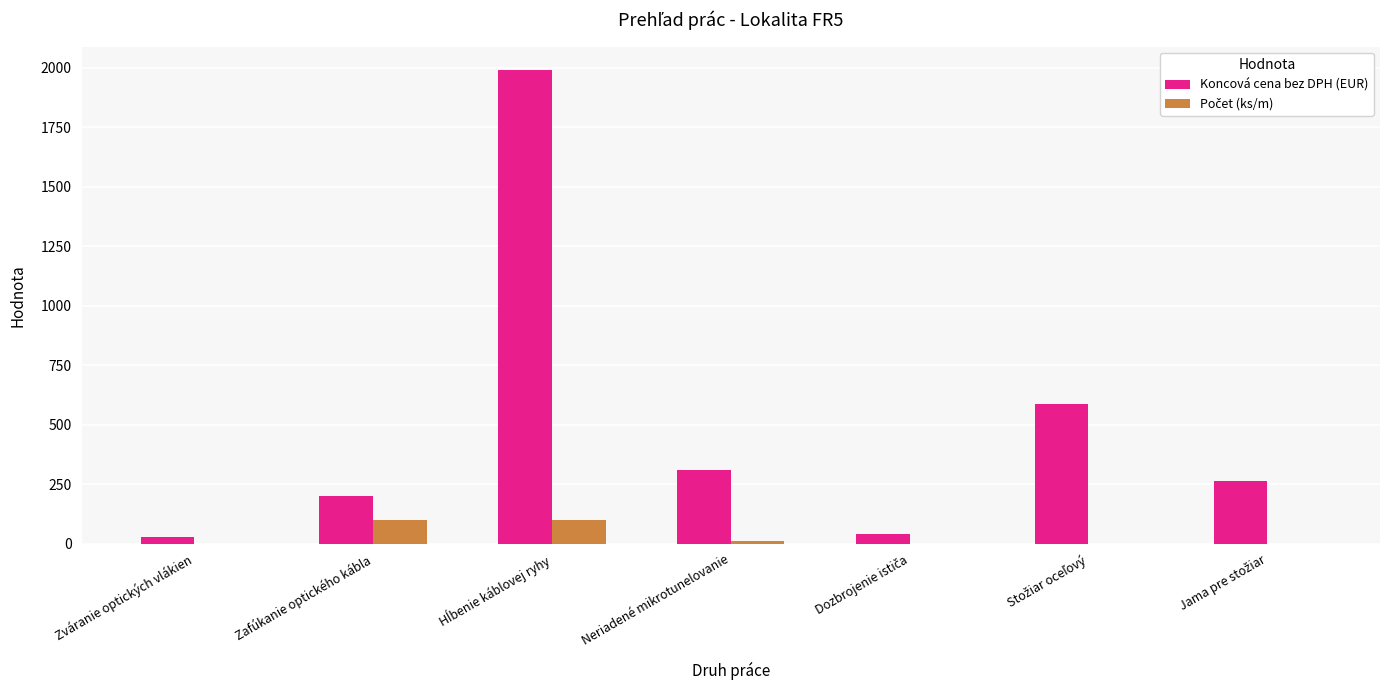

Which series has the largest range (max minus min)?

Koncová cena bez DPH (EUR)